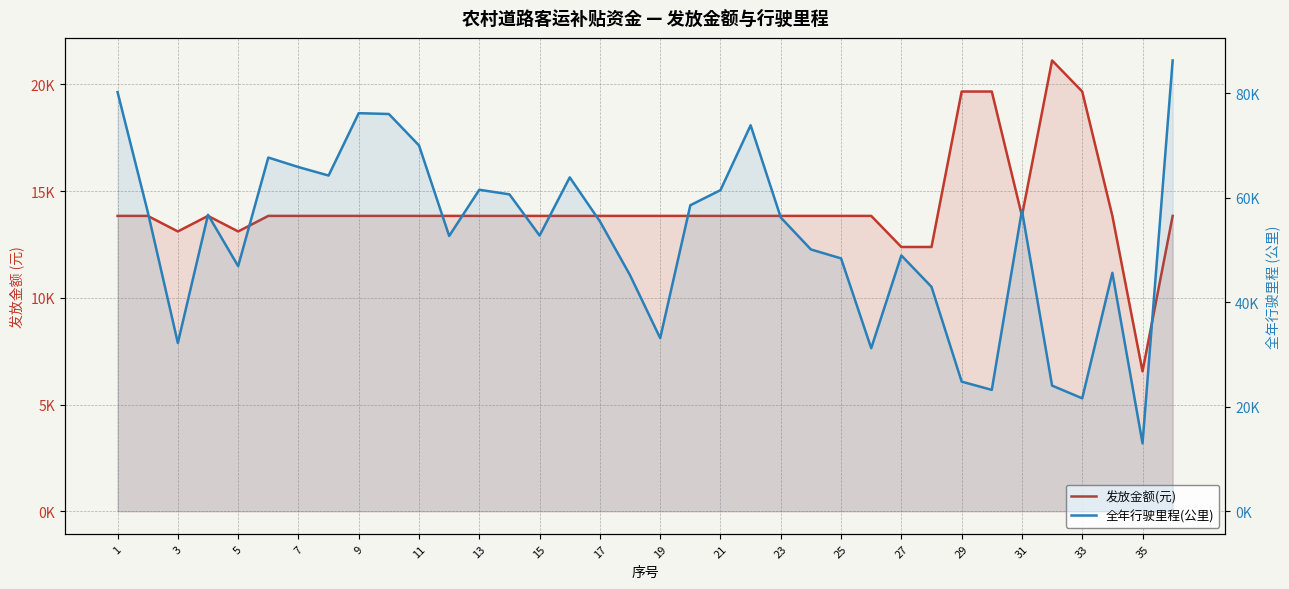

Is the value of 发放金额(元) at 35 greater than the value of 全年行驶里程(公里) at 26?

No